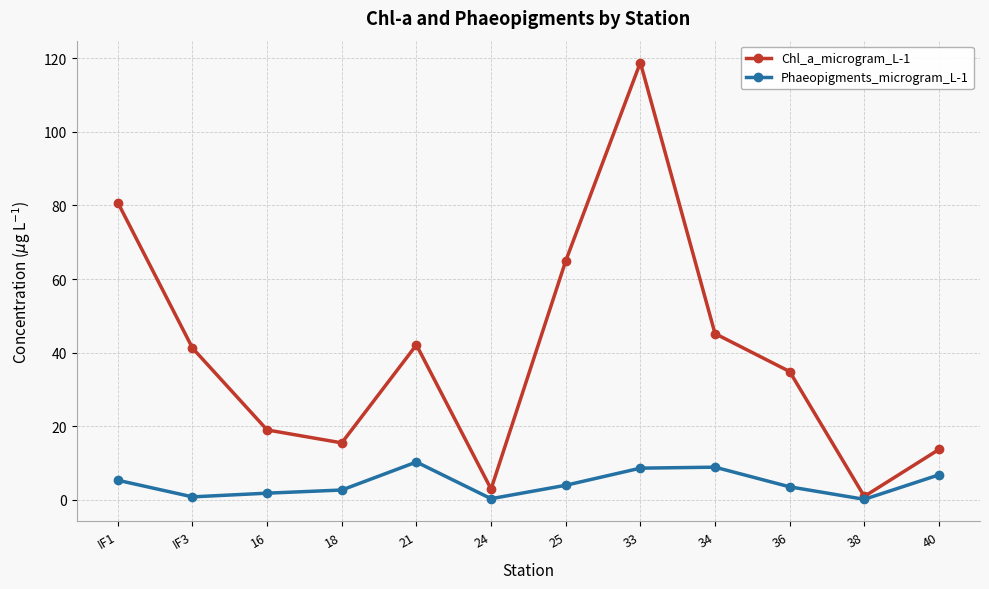

How many lines are shown in the chart?

2